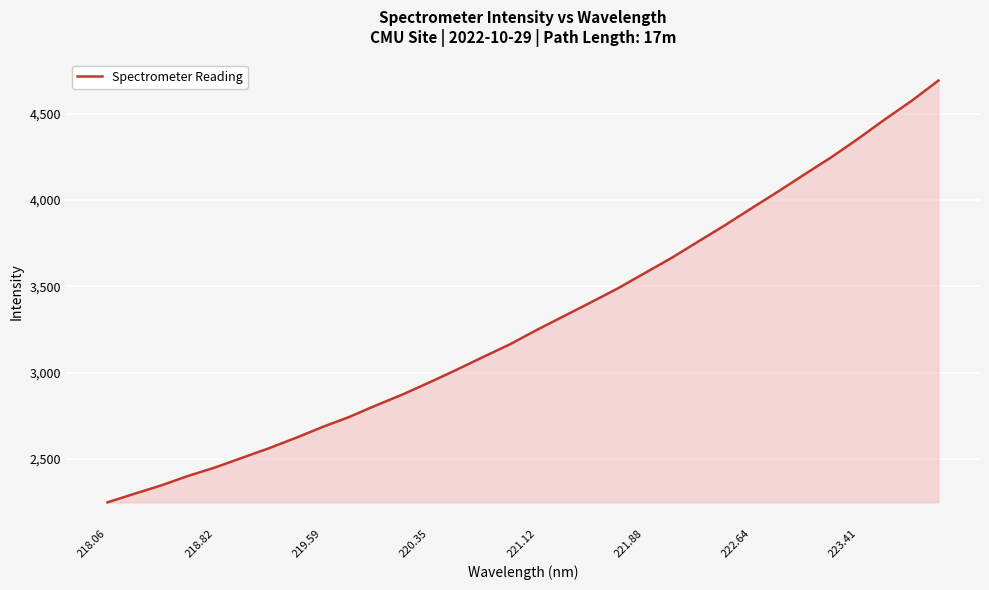

What is the difference between the maximum and minimum values?

2444.9